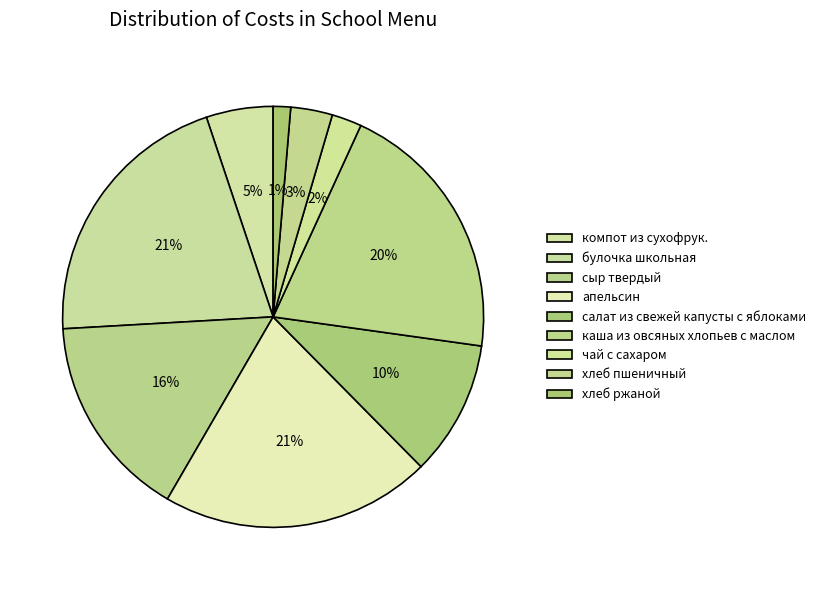

Combined, what portion of the pie is апельсин and булочка школьная?

41.5%